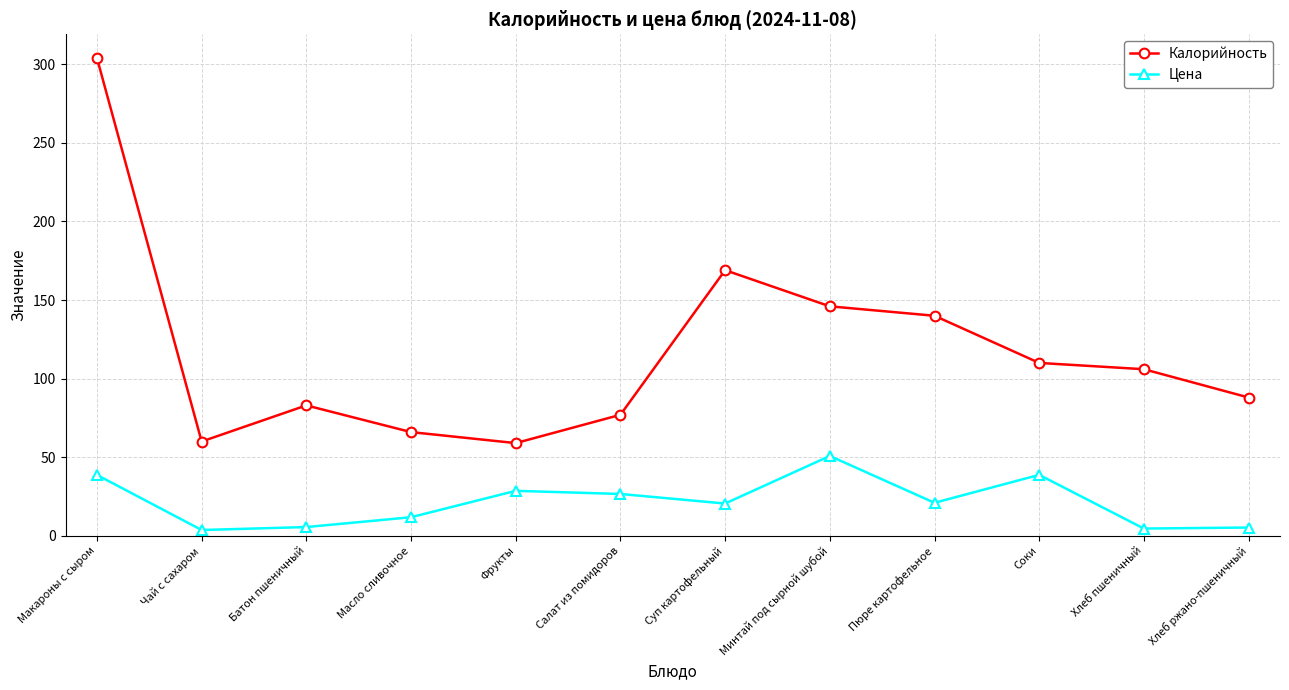

What is the label of the 3rd point from the right?

Соки